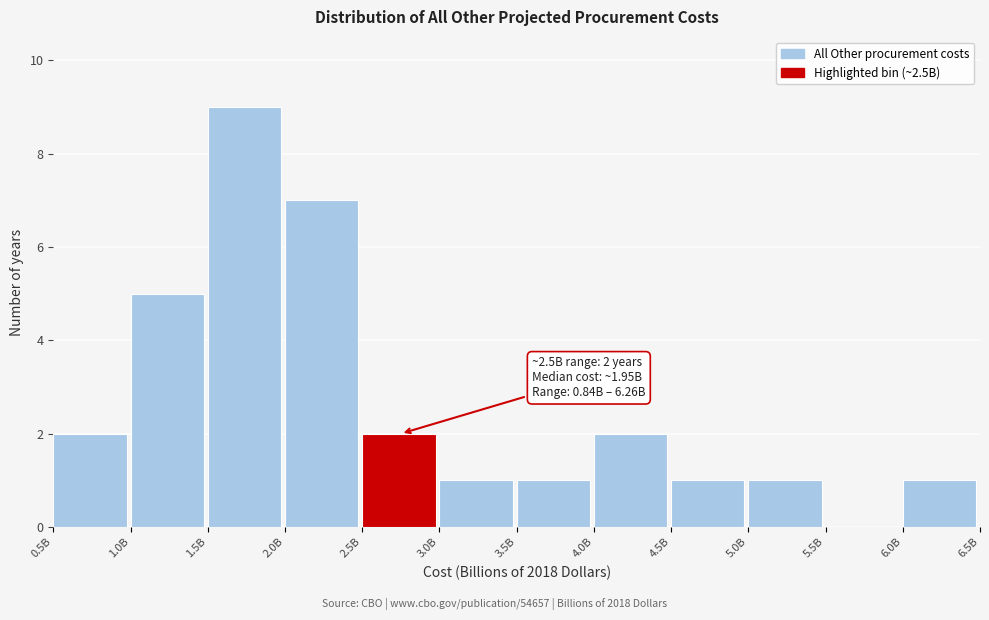

Reading left to right, transcribe all the data shown in this chart.

0.5B=2	1.0B=5	1.5B=9	2.0B=7	2.5B=2	3.0B=1	3.5B=1	4.0B=2	4.5B=1	5.0B=1	5.5B=0	6.0B=1